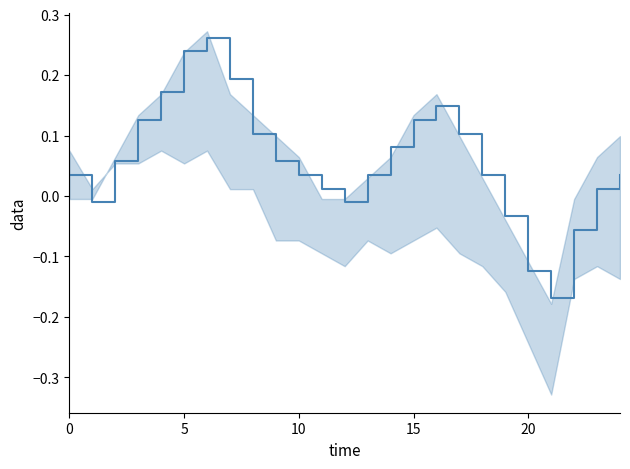

What is the average value?

0.1